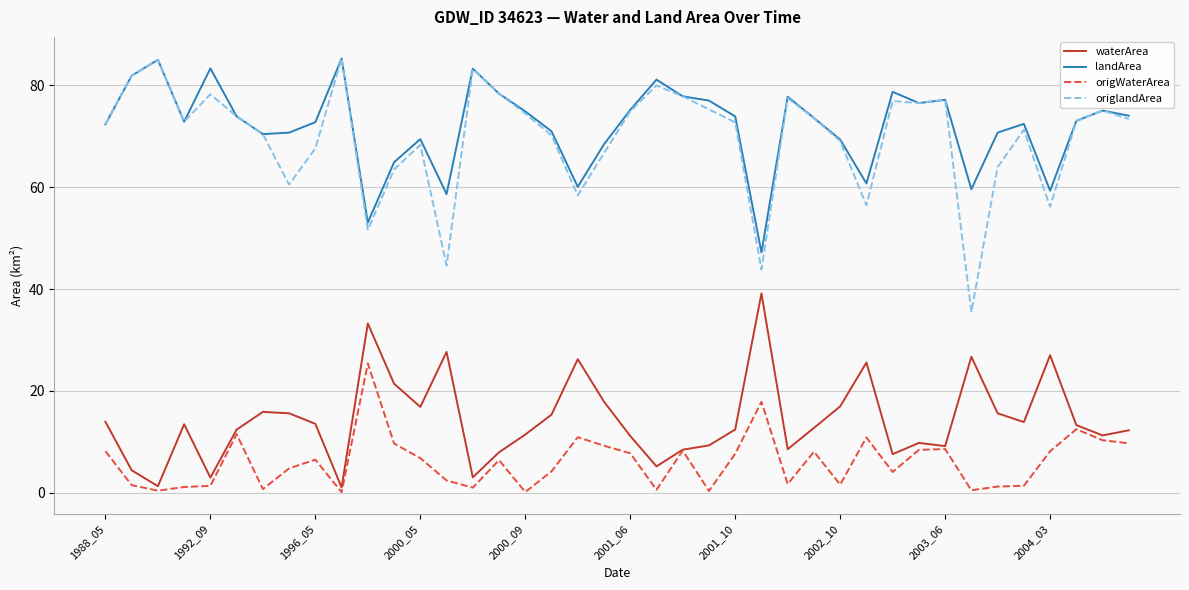

How many categories are shown in the chart?

40